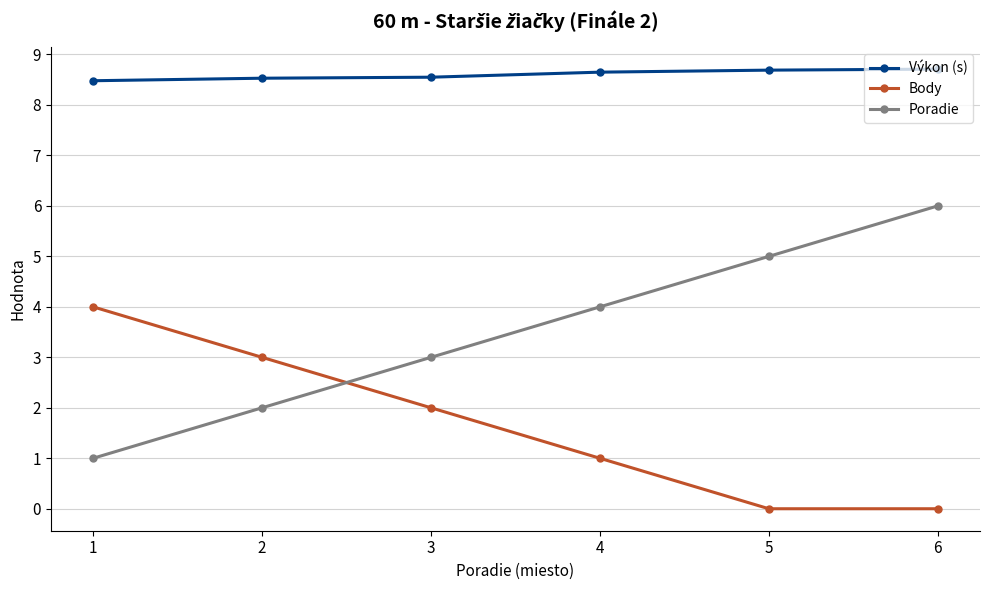

Which series has the widest spread of values?

Poradie